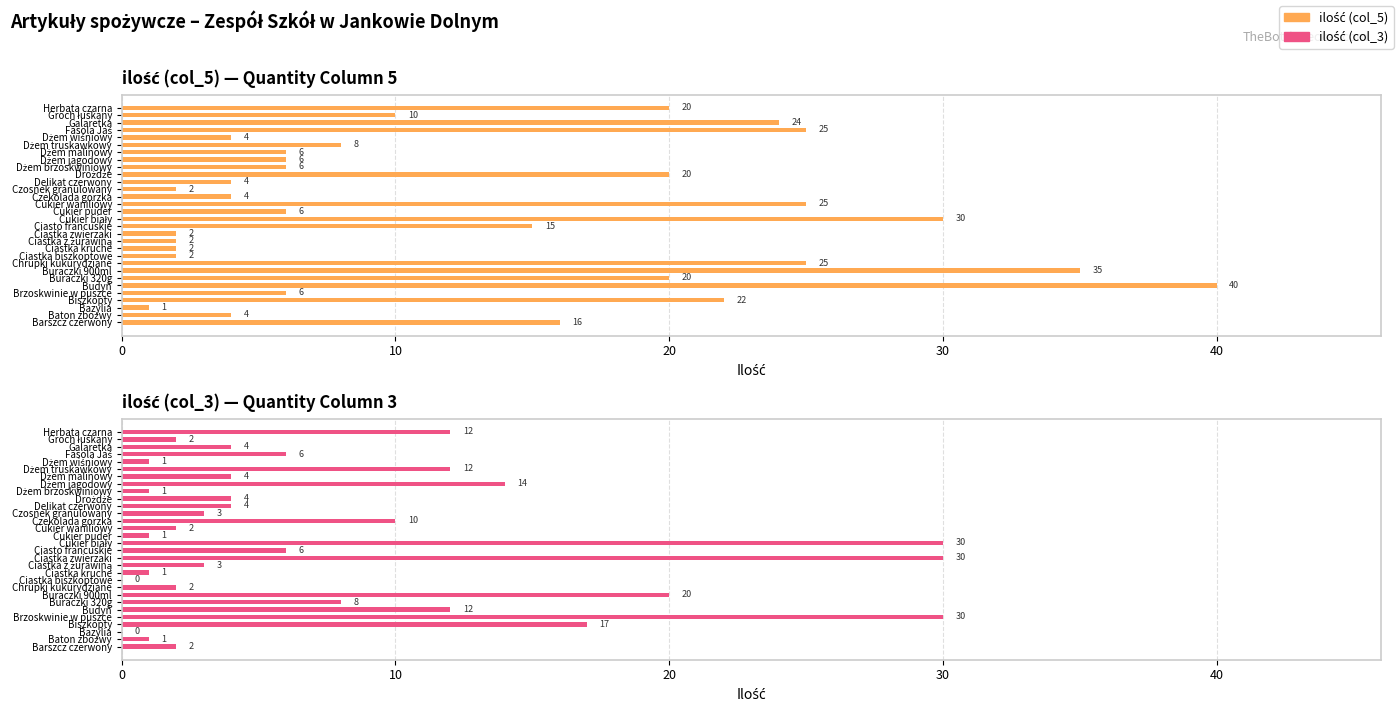

How many series are shown in this chart?

2